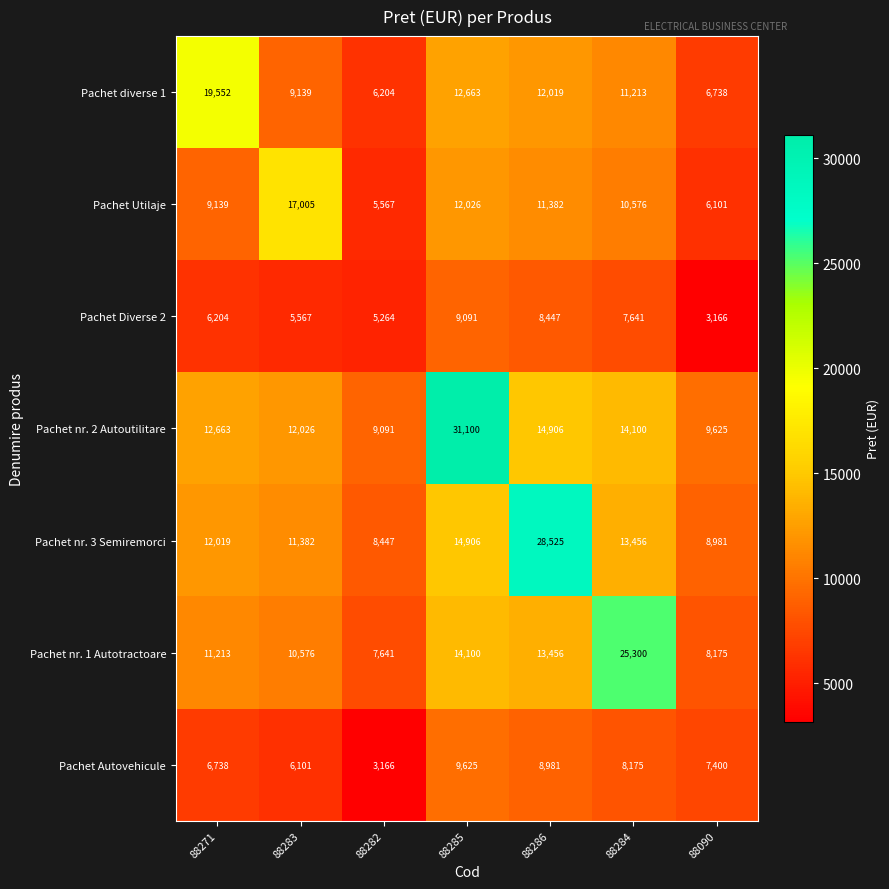

Which series has the widest spread of values?

Pachet nr. 2 Autoutilitare